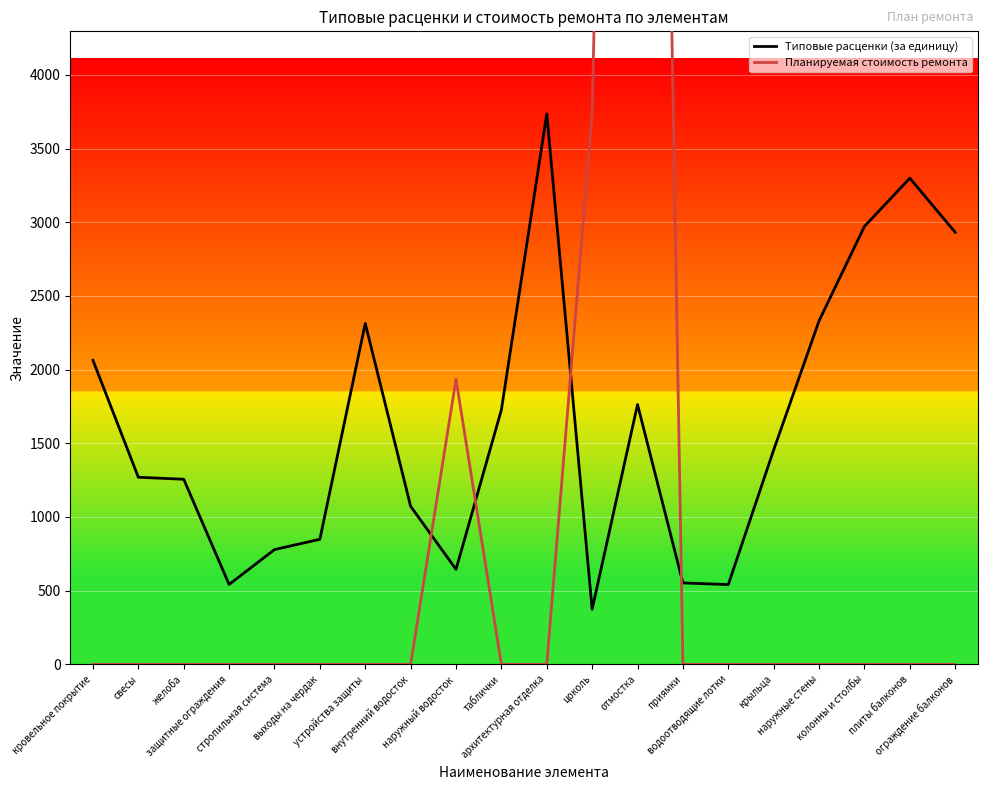

Where is the first local maximum for Типовые расценки (за единицу)?

устройства защиты